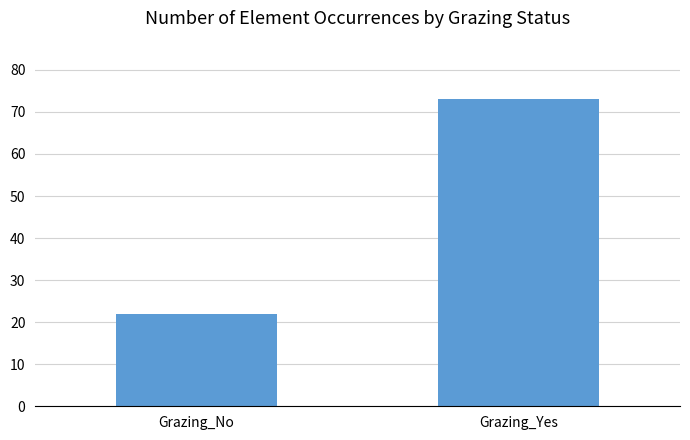

Which category has the lowest value across all series?

Grazing_No